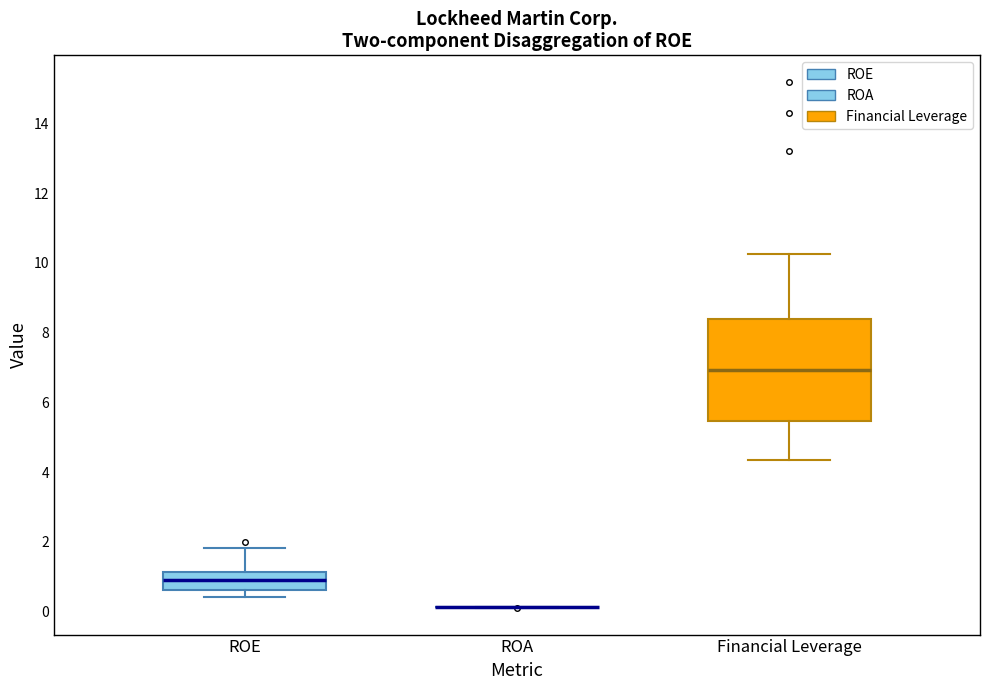

Reading left to right, transcribe this box plot: for each box, give where its median line is, the range the box spans, and where its two whiskers end, as read against the y-axis. The values are not printed on the chart, so give them approximately, as read against the axis.

ROE: median 0.8, box 0.6 to 1.2, whiskers 0.4 to 1.8
ROA: box collapsed to a line at 0.2, whiskers 0.2 to 0.2
Financial Leverage: median 7.0, box 5.4 to 8.4, whiskers 4.4 to 10.2